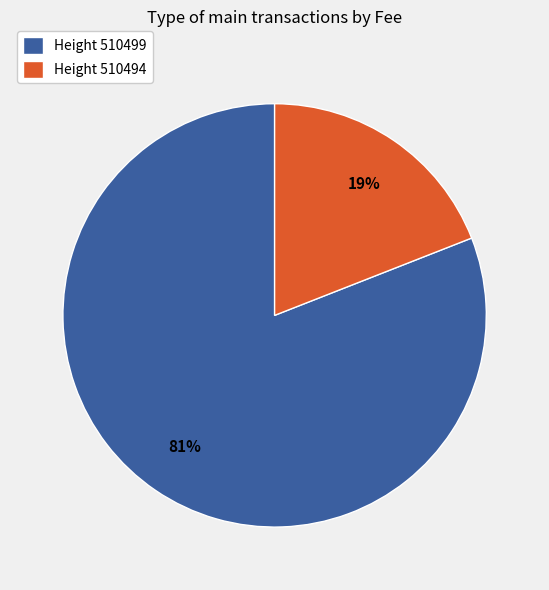

Which slice represents more than half of the pie?

Height 510499